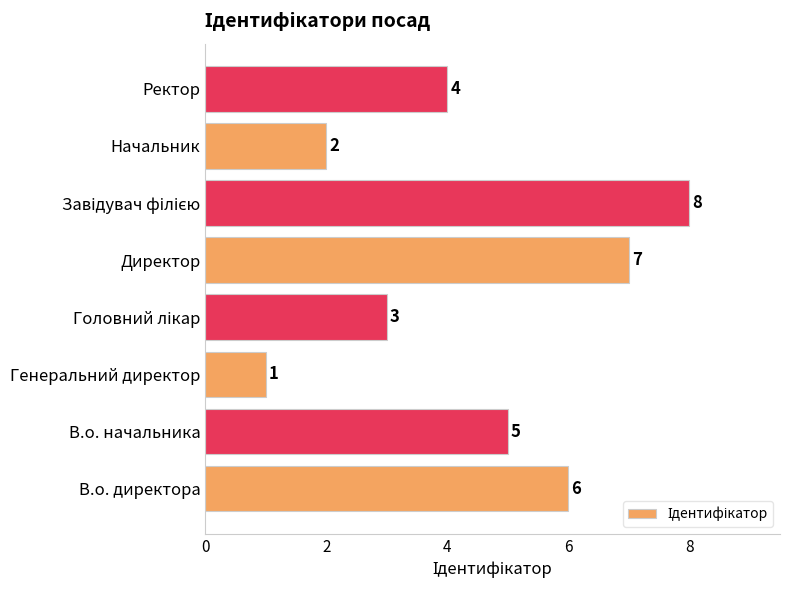

Is it true that the value at Директор is 2?

False